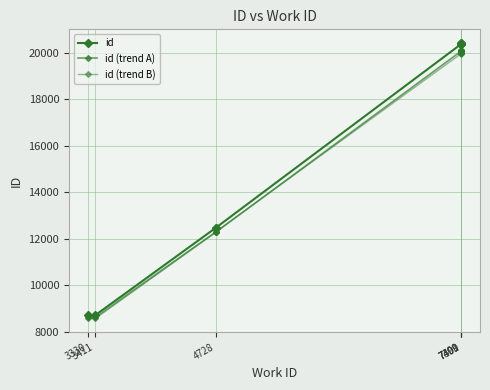

How many values in the id (trend A) series are below 20089?

5